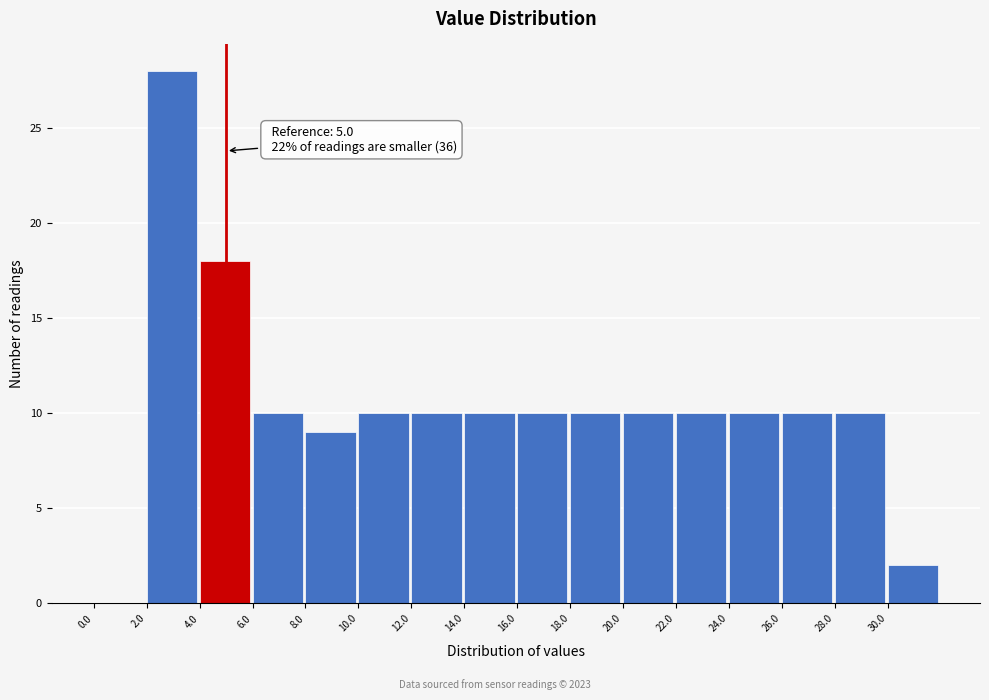

Which range on the x-axis has the tallest bar?

2 to 4